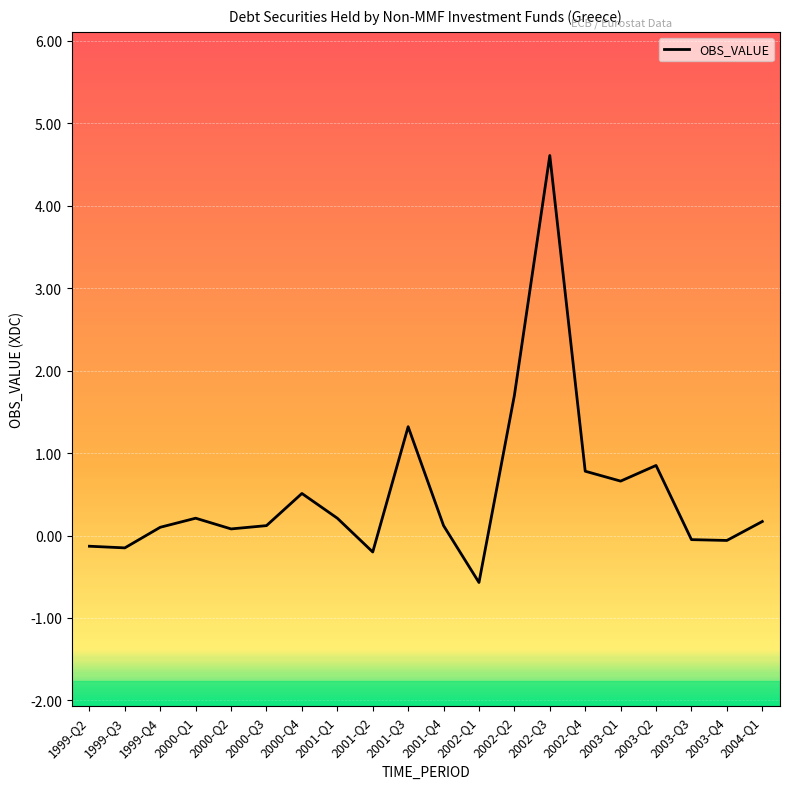

True or false: the data shows 1.7 at 2002-Q2.

True